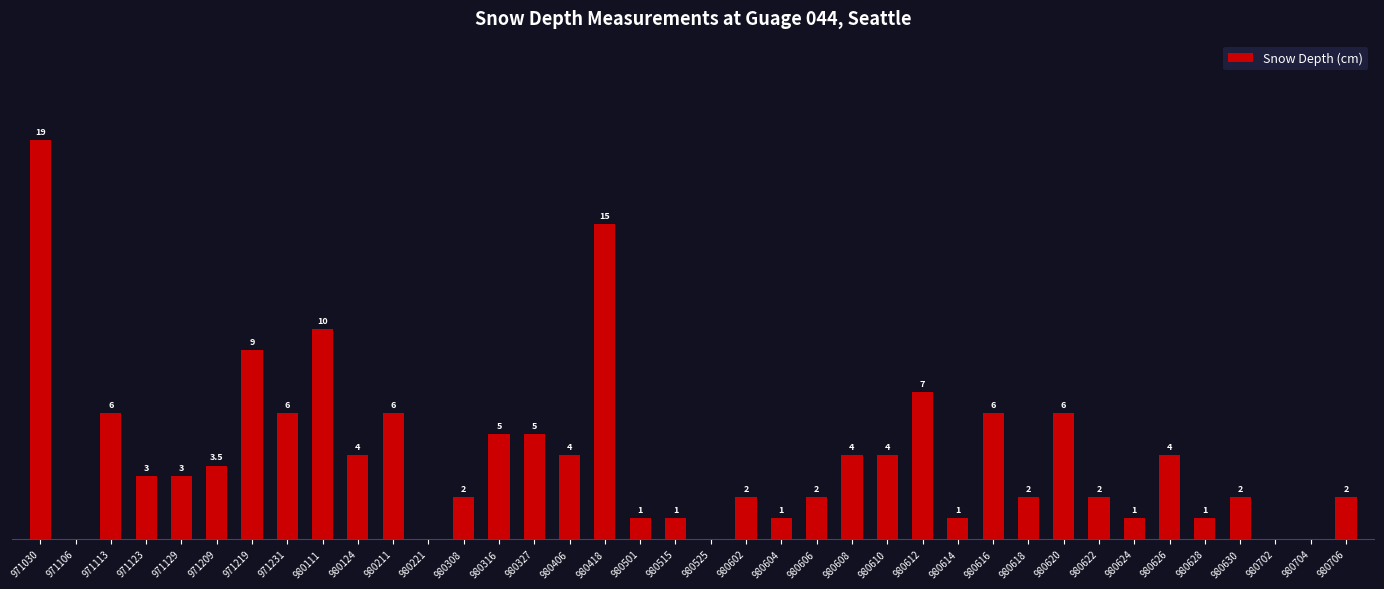

Reading right to left, extract all data points from this chart.

980706=2.0	980704=0.0	980702=0.0	980630=2.0	980628=1.0	980626=4.0	980624=1.0	980622=2.0	980620=6.0	980618=2.0	980616=6.0	980614=1.0	980612=7.0	980610=4.0	980608=4.0	980606=2.0	980604=1.0	980602=2.0	980525=0.0	980515=1.0	980501=1.0	980418=15.0	980406=4.0	980327=5.0	980316=5.0	980308=2.0	980221=0.0	980211=6.0	980124=4.0	980111=10.0	971231=6.0	971219=9.0	971209=3.5	971129=3.0	971123=3.0	971113=6.0	971106=0.0	971030=19.0